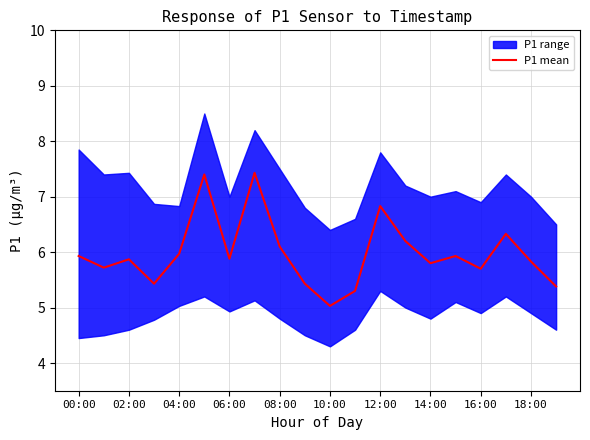

Does the chart display data point markers on the line(s)?

No